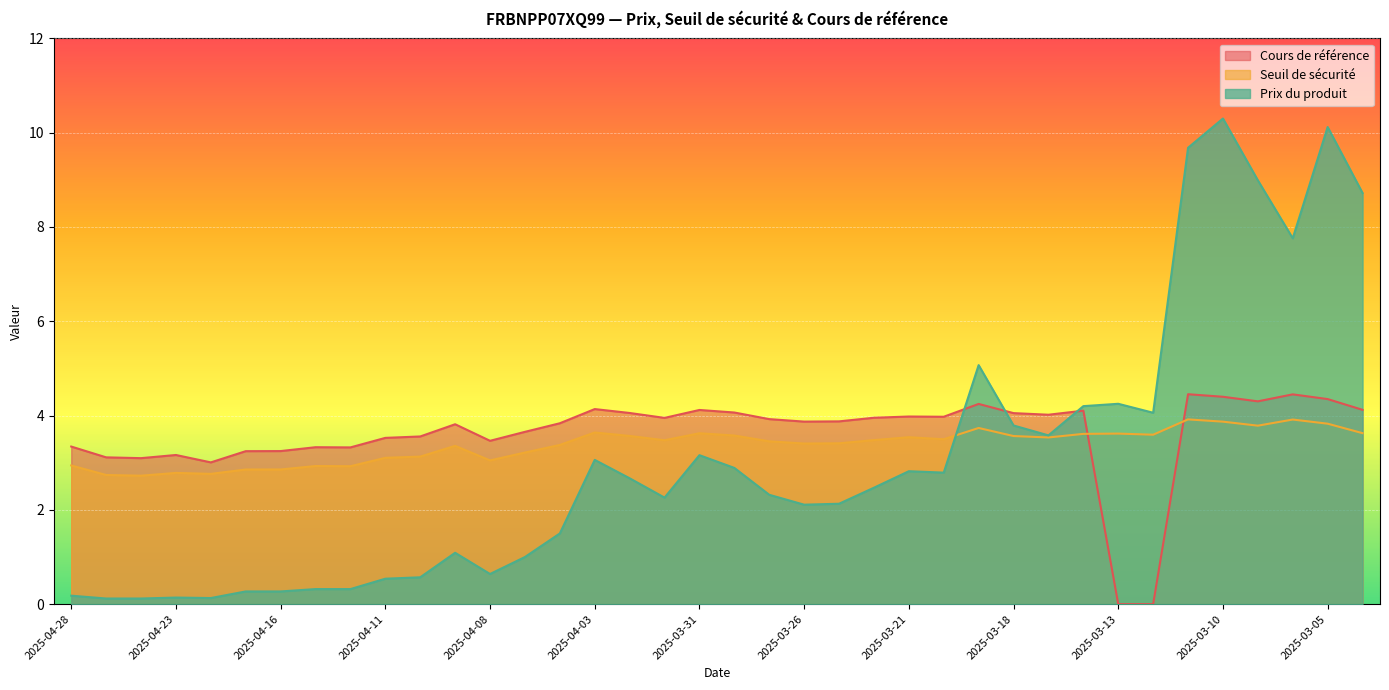

What is the highest value of the Cours de référence series?

4.5